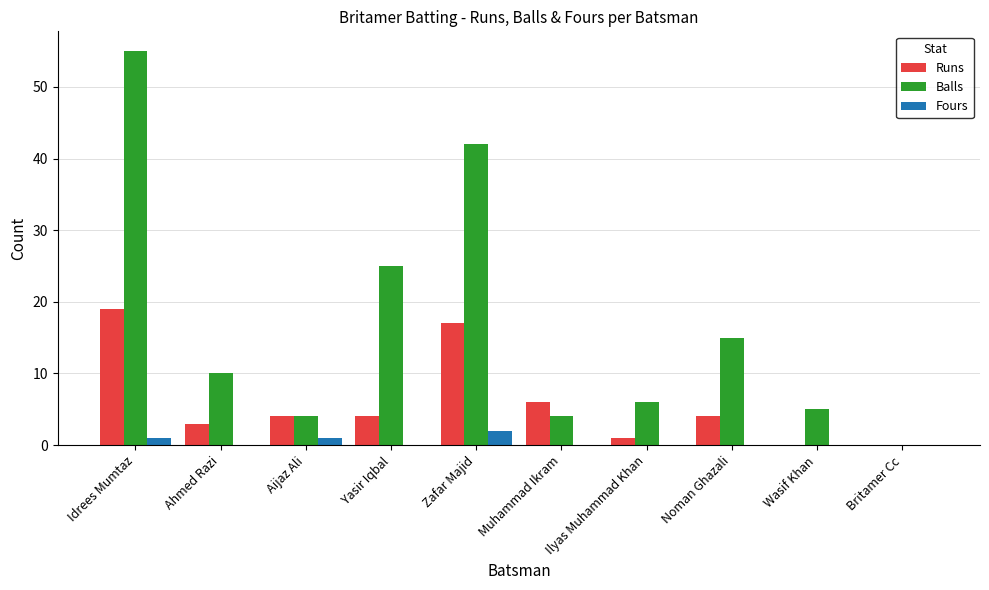

What is the total value across all series at Idrees Mumtaz?

75